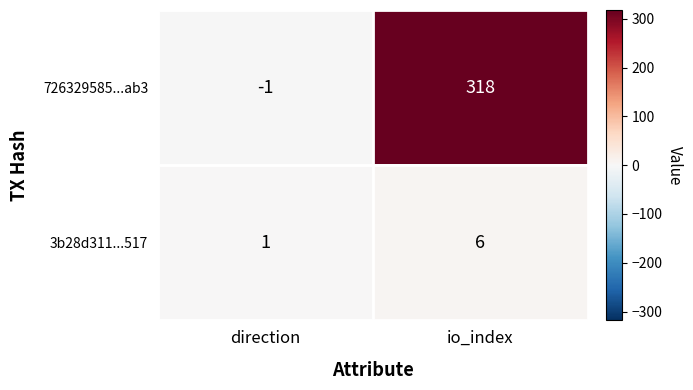

How many data points does each series have?

2